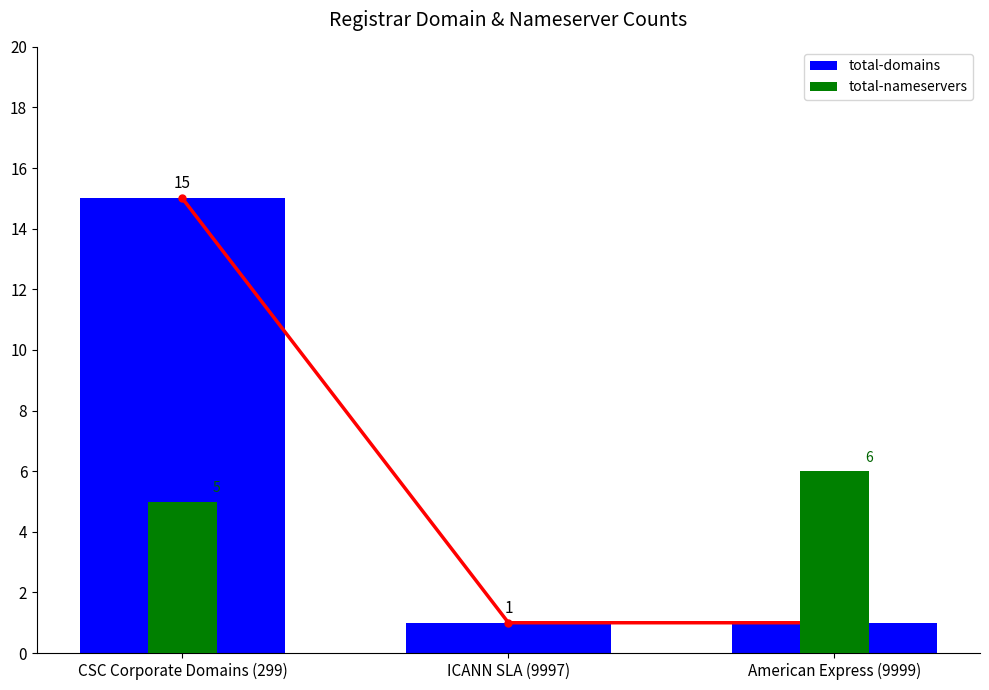

How many bars are there in total?

6